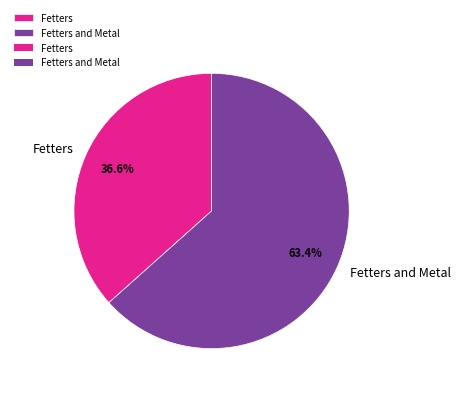

Is it true that Fetters is 37% of the pie?

True